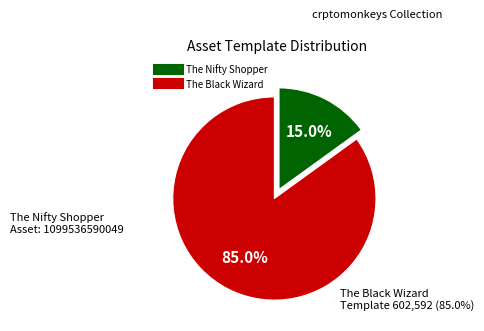

To the nearest percent, what is the average slice percentage?

50%